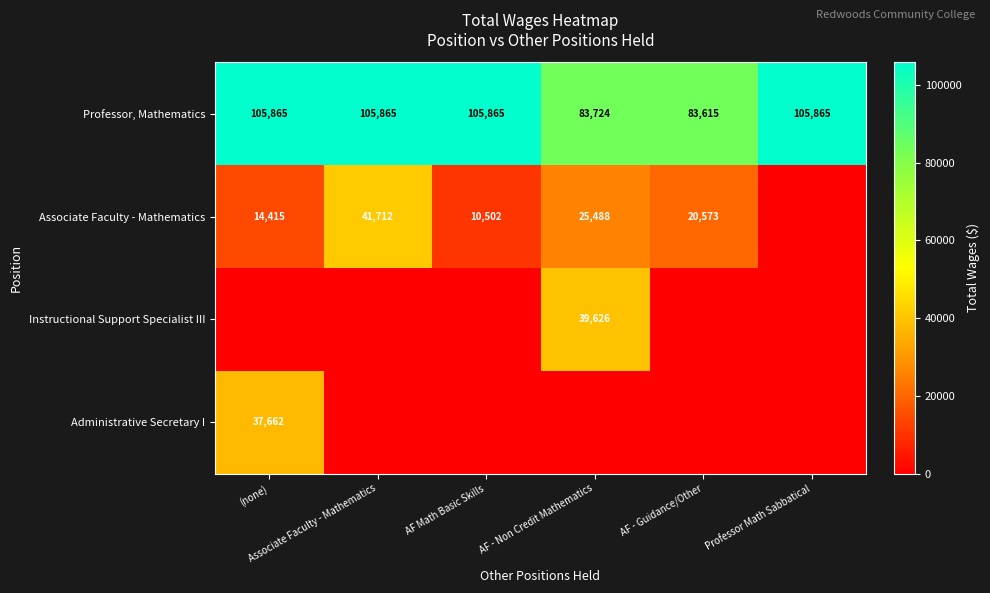

How many categories are shown in the chart?

6